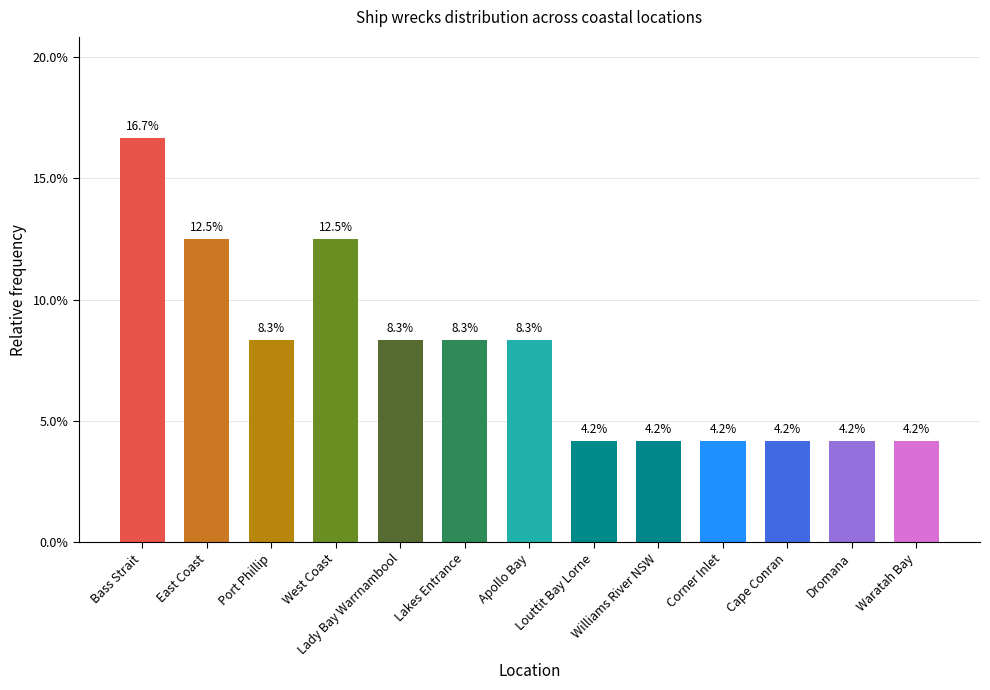

Reading left to right, list all the values displayed in this chart.

0.2	0.1	0.1	0.1	0.1	0.1	0.1	0.0	0.0	0.0	0.0	0.0	0.0